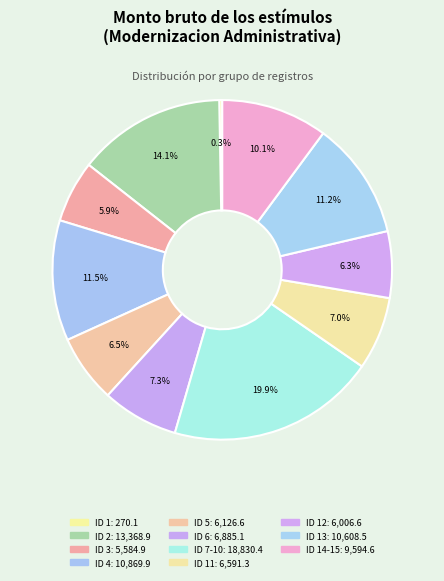

How many slices are in this pie chart?

11